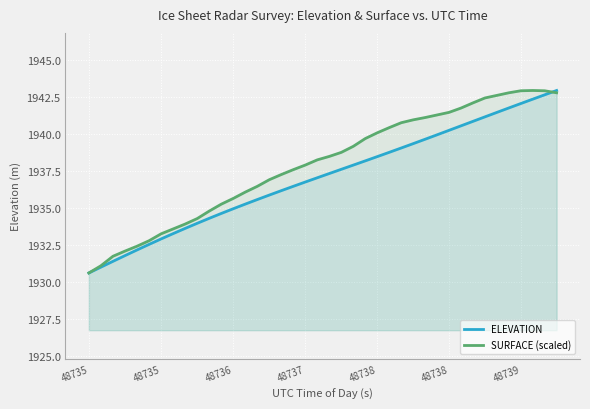

What are all the series names shown in the legend?

ELEVATION, SURFACE (scaled)